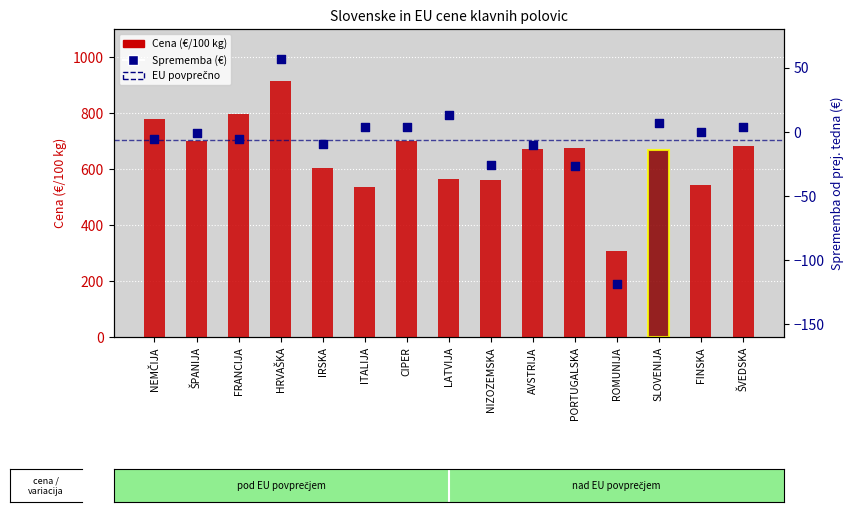

Which series reaches the minimum Y coordinate?

Sprememba od prej. tedna (€)